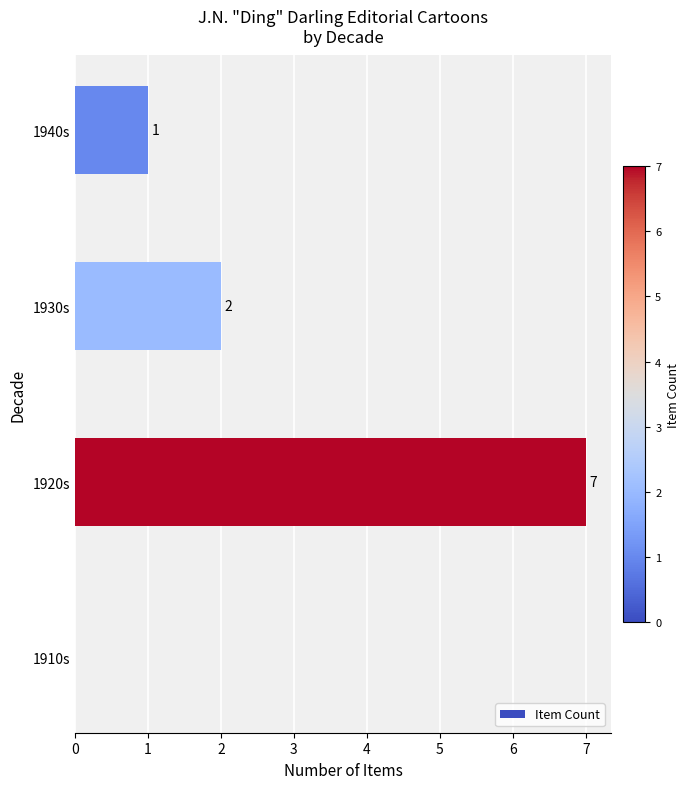

Between 1940s and 1910s, which is larger?

1940s